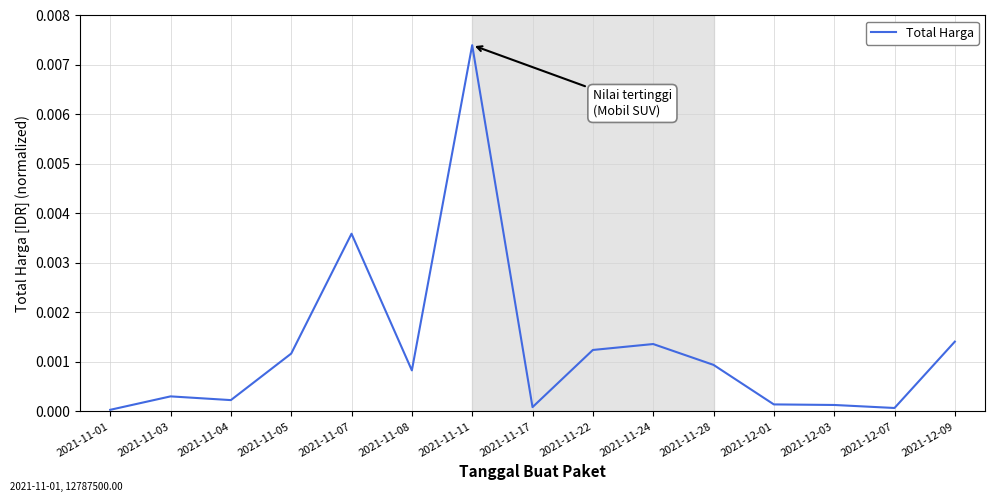

The value at 2021-11-28 is 0.0. True or false?

True